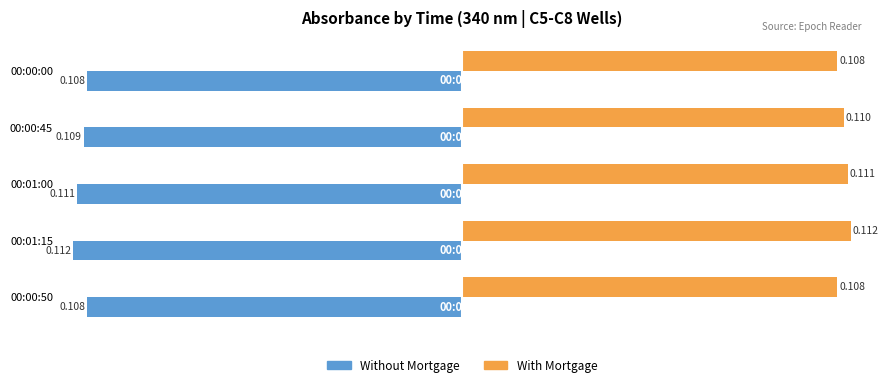

Count the number of data series in this chart.

2